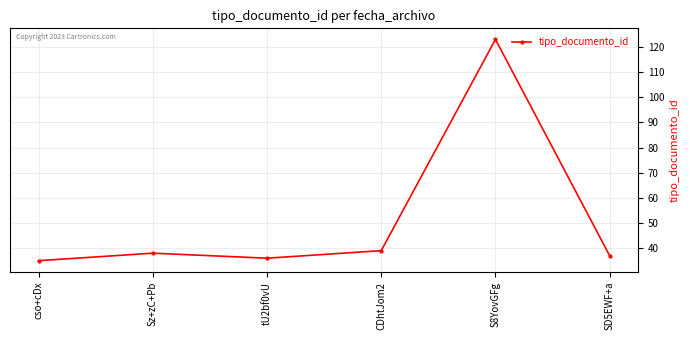

Is this an area chart (filled region under the line)?

No